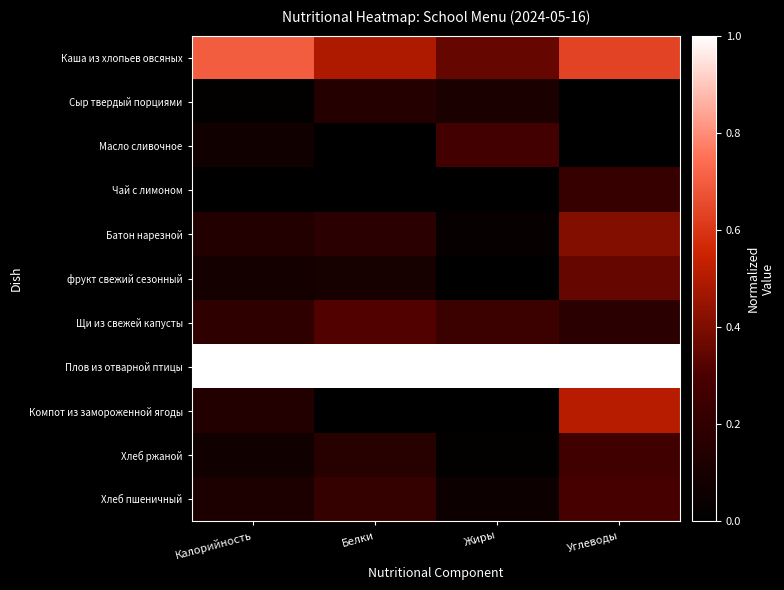

Reading right to left, list all the values displayed in this chart.

Каша из хлопьев овсяных: Углеводы=0.6	Жиры=0.4	Белки=0.5	Калорийность=0.7
Сыр твердый порциями: Углеводы=0.0	Жиры=0.1	Белки=0.2	Калорийность=0.0
Масло сливочное: Углеводы=0.0	Жиры=0.3	Белки=0.0	Калорийность=0.1
Чай с лимоном: Углеводы=0.2	Жиры=0.0	Белки=0.0	Калорийность=0.0
Батон нарезной: Углеводы=0.4	Жиры=0.0	Белки=0.2	Калорийность=0.1
фрукт свежий сезонный: Углеводы=0.4	Жиры=0.0	Белки=0.1	Калорийность=0.1
Щи из свежей капусты: Углеводы=0.2	Жиры=0.2	Белки=0.3	Калорийность=0.2
Плов из отварной птицы: Углеводы=1.0	Жиры=1.0	Белки=1.0	Калорийность=1.0
Компот из замороженной ягоды: Углеводы=0.5	Жиры=0.0	Белки=0.0	Калорийность=0.1
Хлеб ржаной: Углеводы=0.3	Жиры=0.0	Белки=0.2	Калорийность=0.1
Хлеб пшеничный: Углеводы=0.3	Жиры=0.1	Белки=0.2	Калорийность=0.1